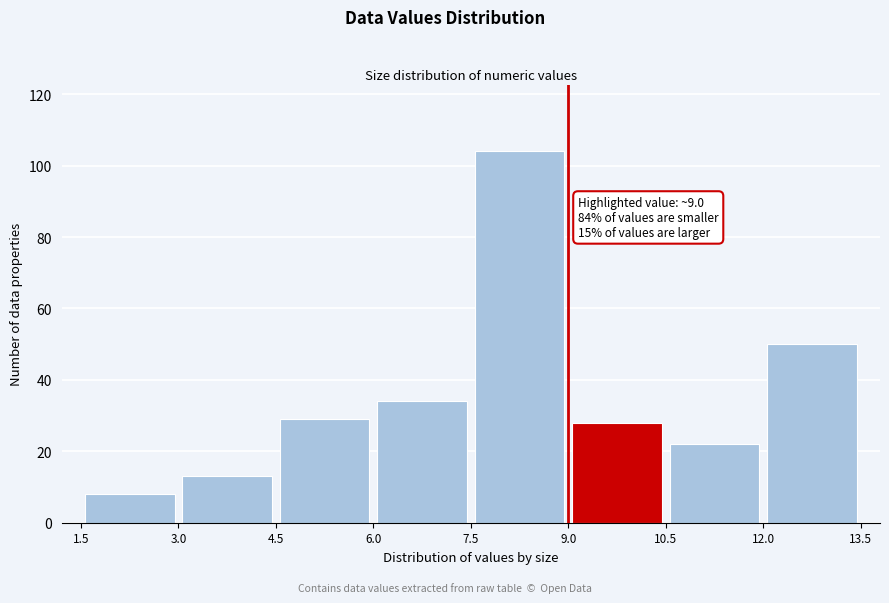

Over which range of the x-axis is the bar tallest?

7.5 to 9.0